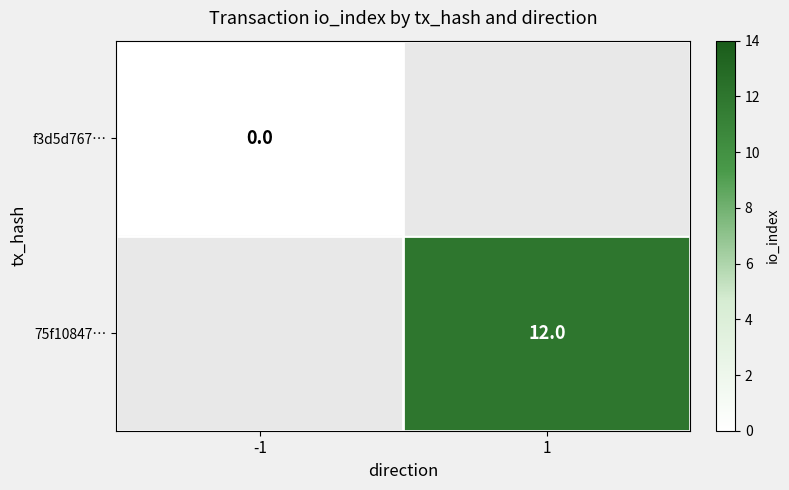

Is it true that 75f10847… equals 7 at 1?

False